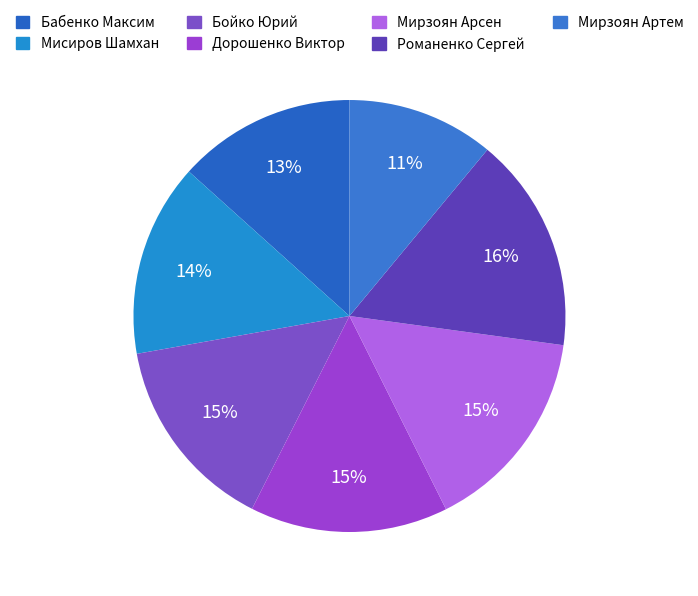

To the nearest percent, what is the difference between the largest and smallest slice percentages?

5%